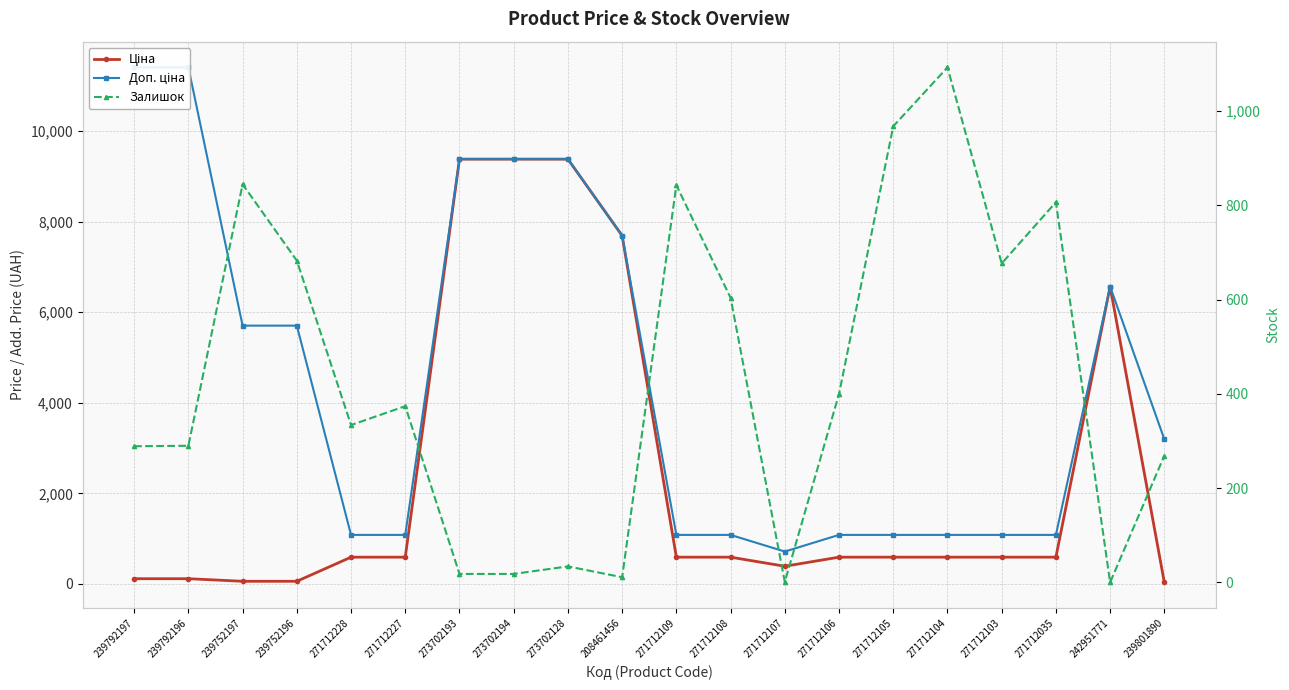

At which category is the sum across all series the highest?

273702128